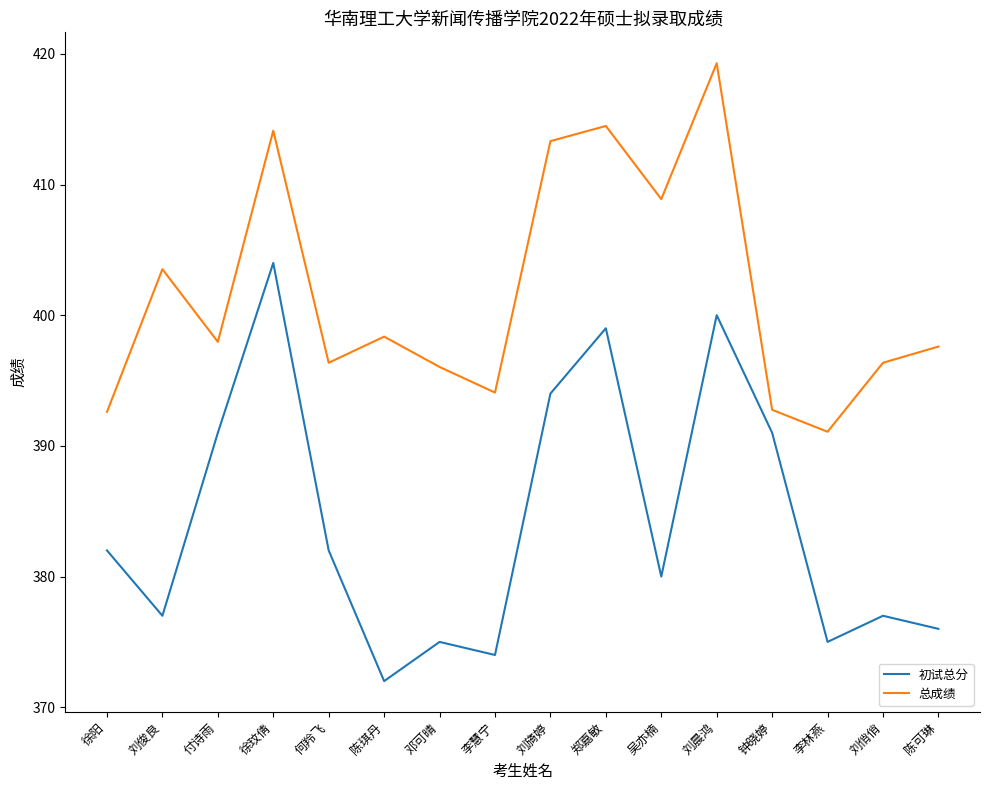

How many lines are shown in the chart?

2